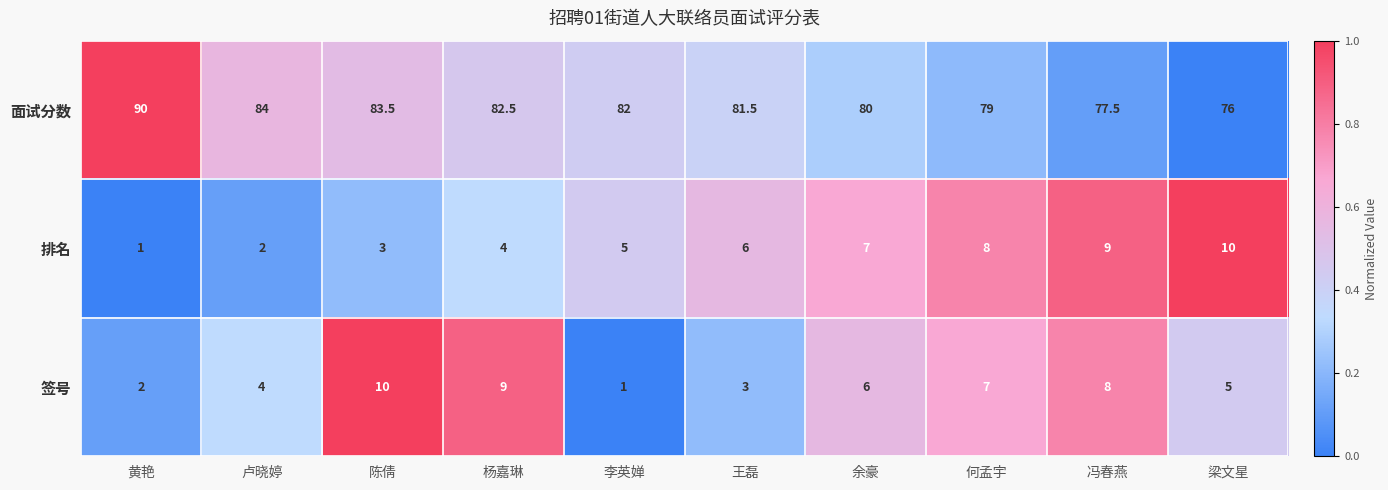

Read the 签号 value at 陈倩.

10.0